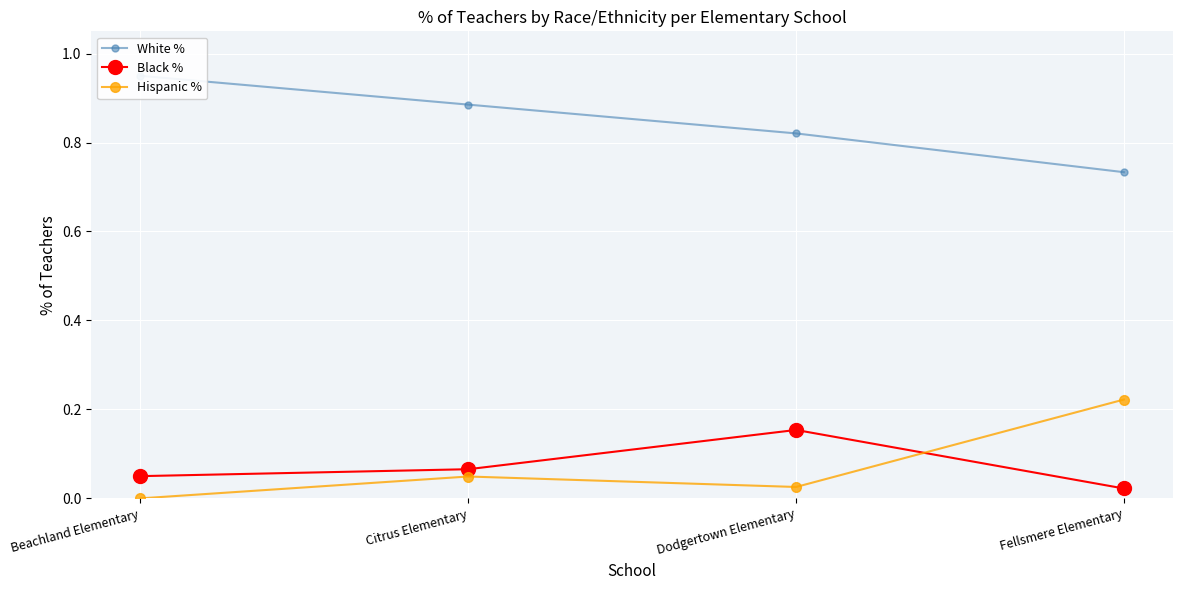

True or false: Hispanic % and White % intersect in this chart.

False